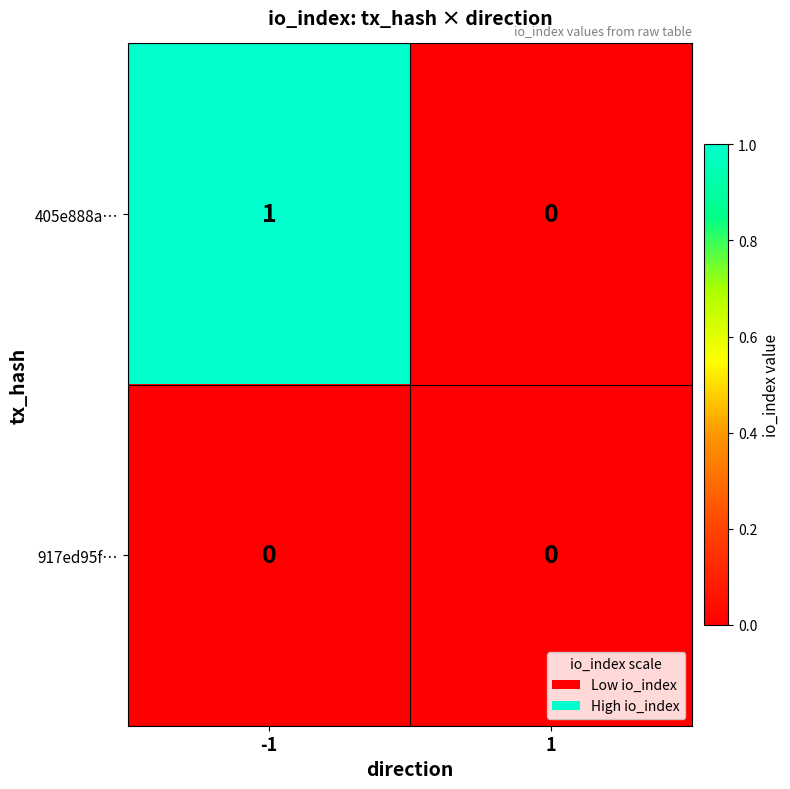

Is the value of 917ed95f… at 1 greater than the value of 405e888a… at -1?

No